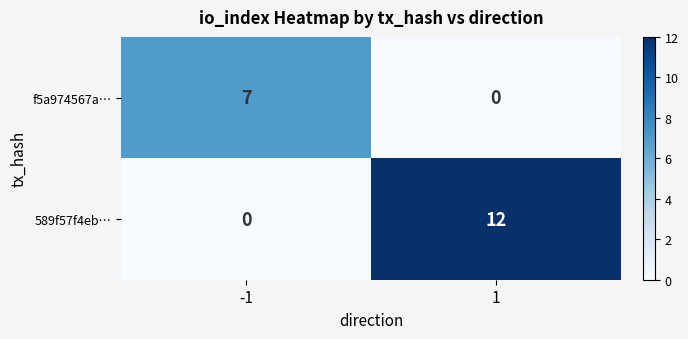

At -1, list the series in order from largest to smallest.

f5a974567a…, 589f57f4eb…